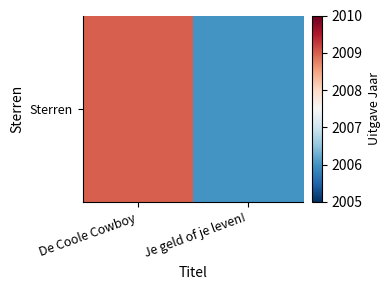

List the labels in order of value, smallest first.

Je geld of je leven!, De Coole Cowboy